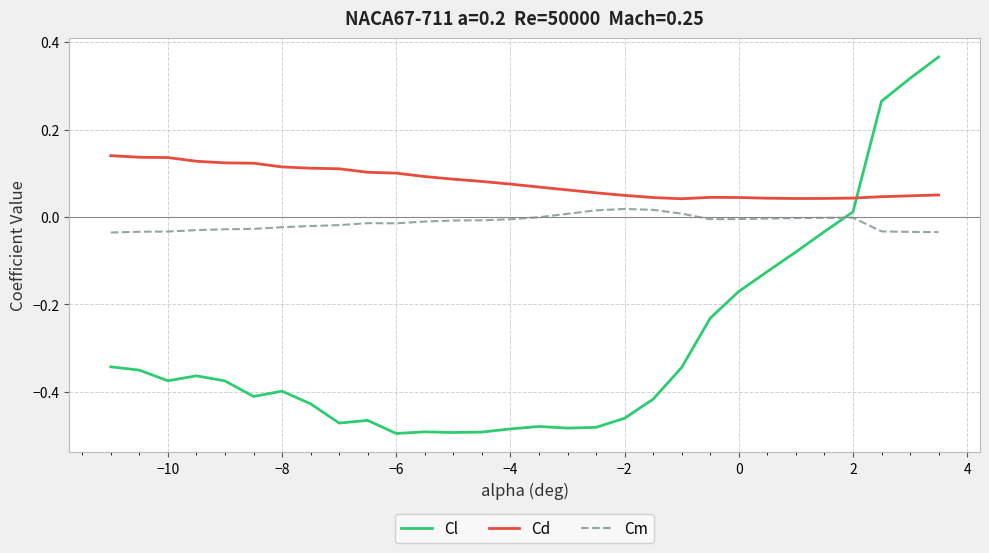

What is the difference between the maximum and minimum values in the Cl series?

0.9